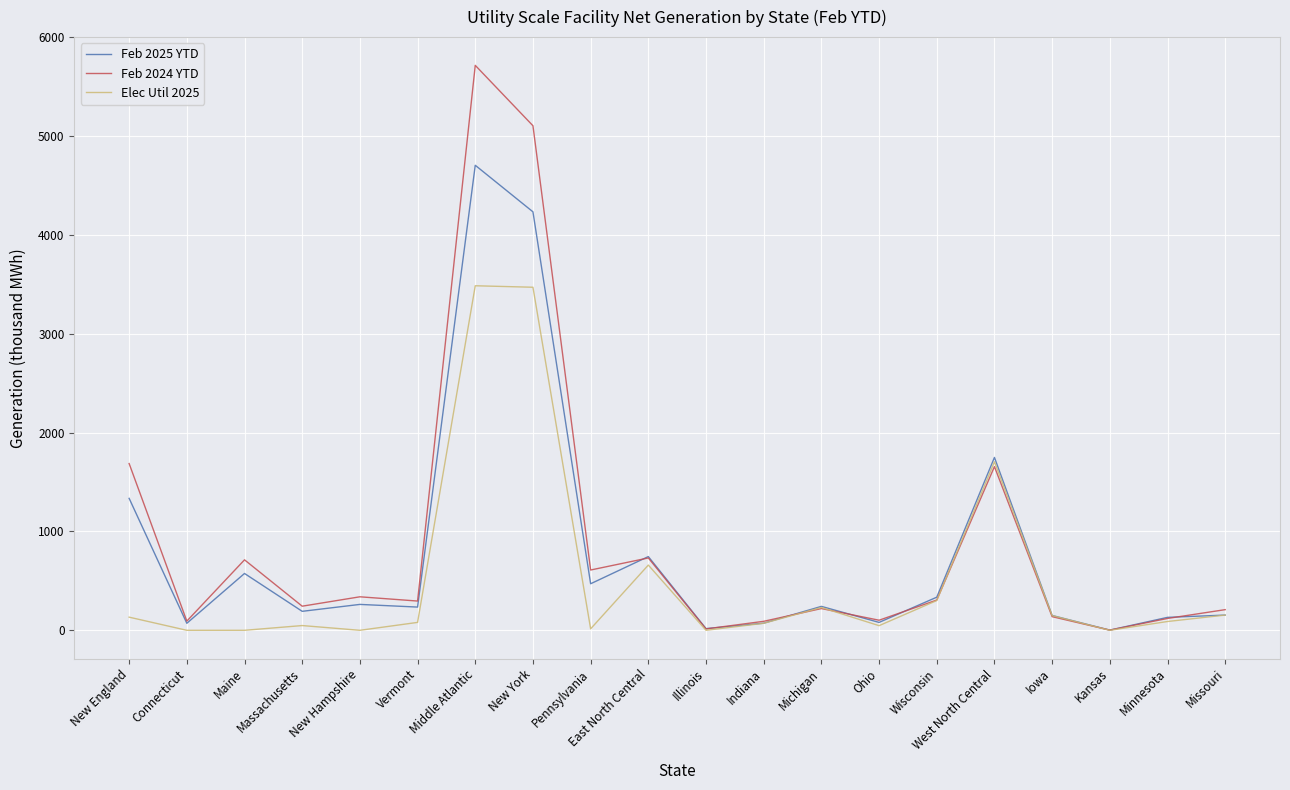

What is the total value across all series at Middle Atlantic?

13907